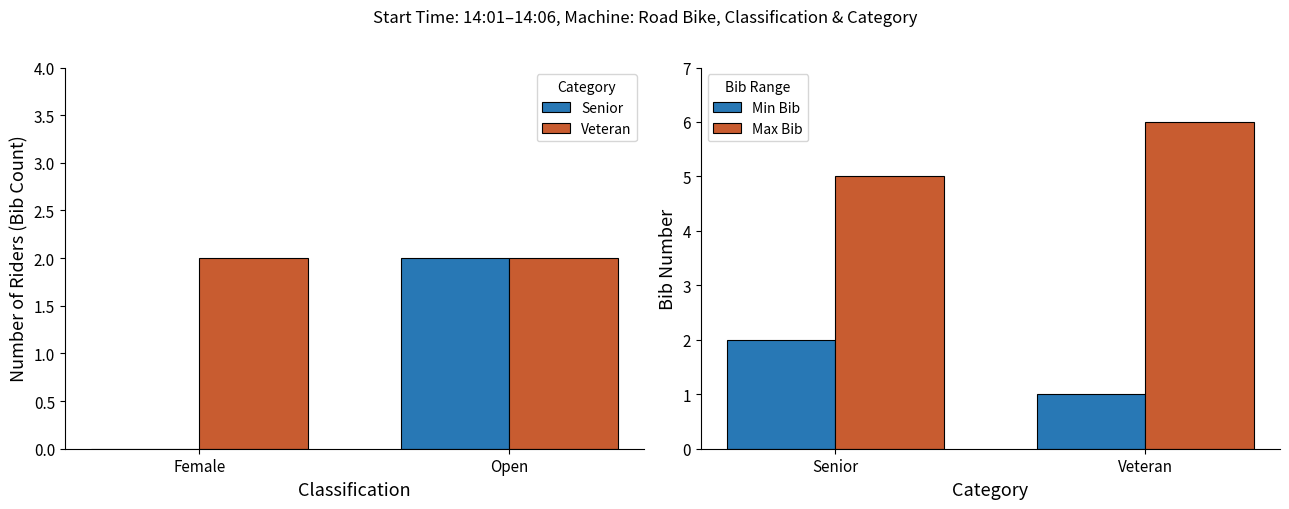

What is the value of the Min Bib bar at the 2nd from the left?

1